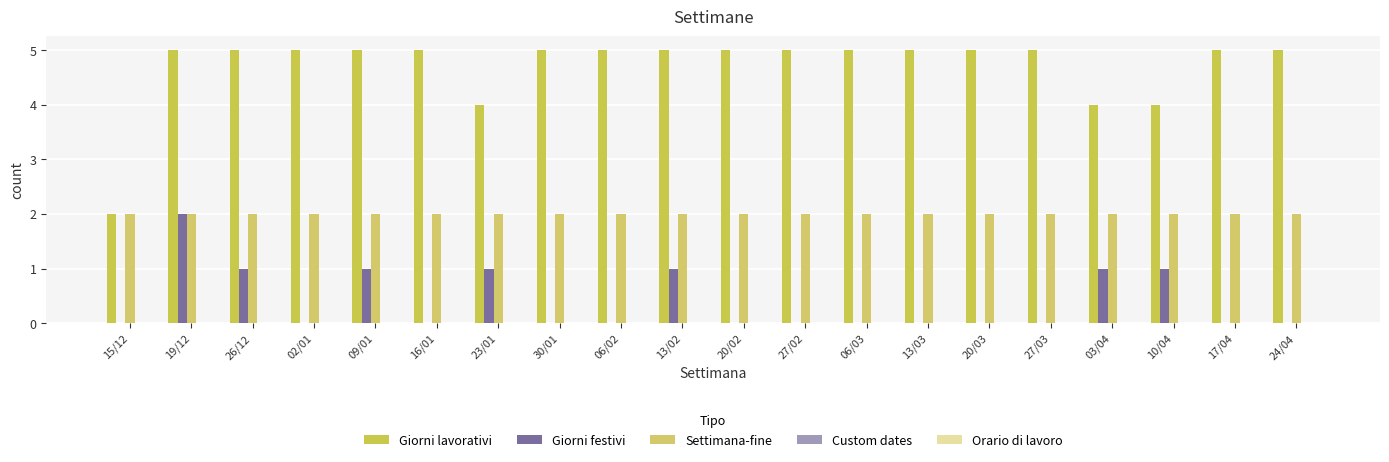

Which series has the largest total across all categories?

Giorni lavorativi